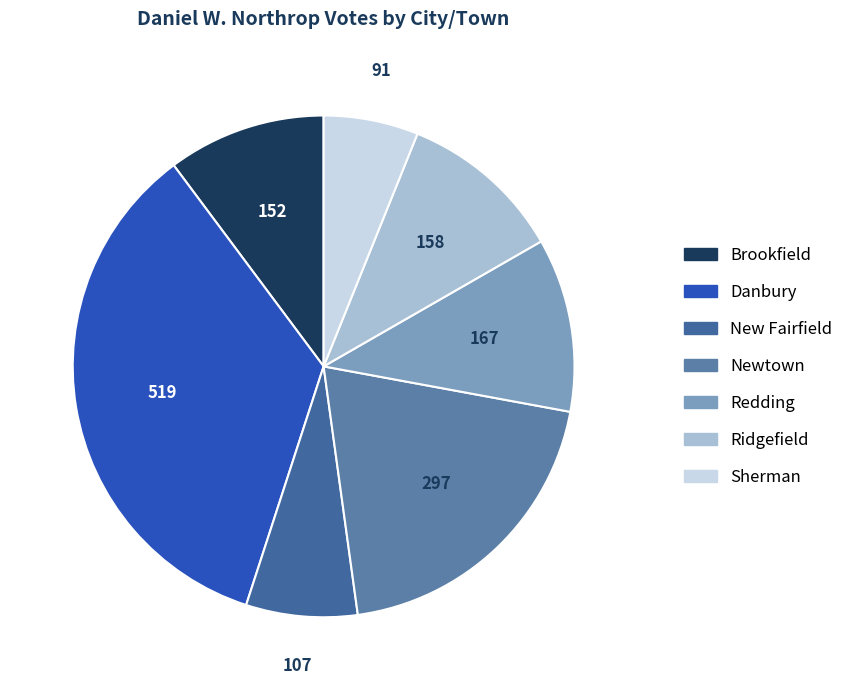

How many slices are in this pie chart?

7